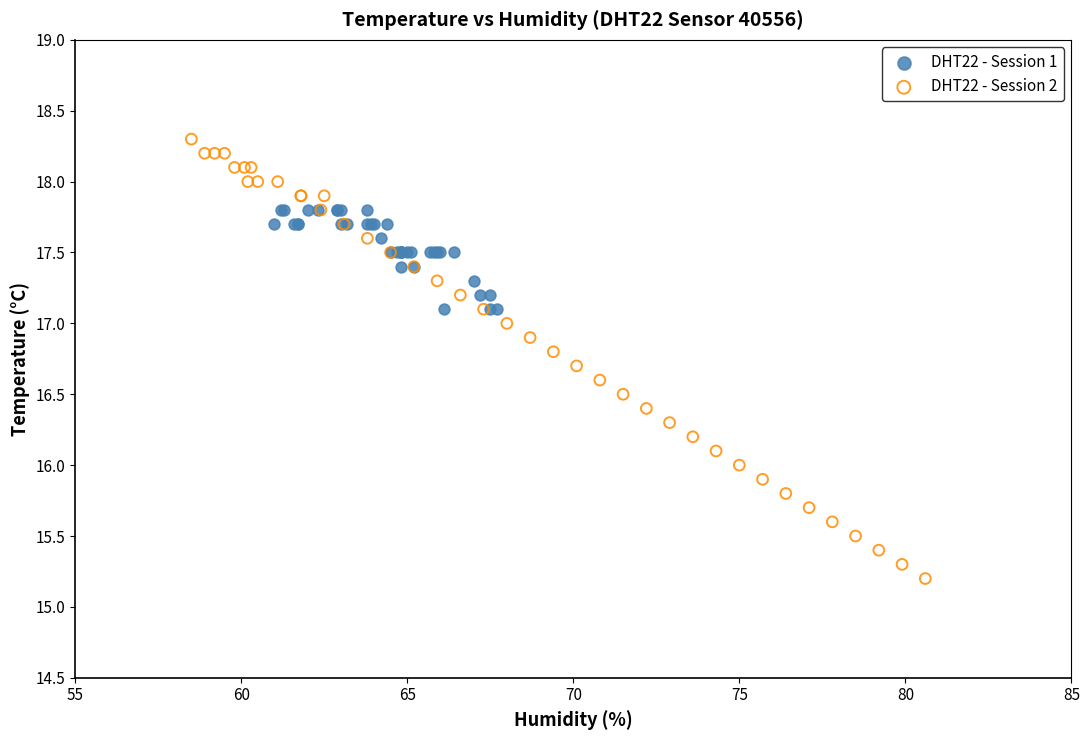

Which series contains the lowest Y value?

DHT22 - Session 2